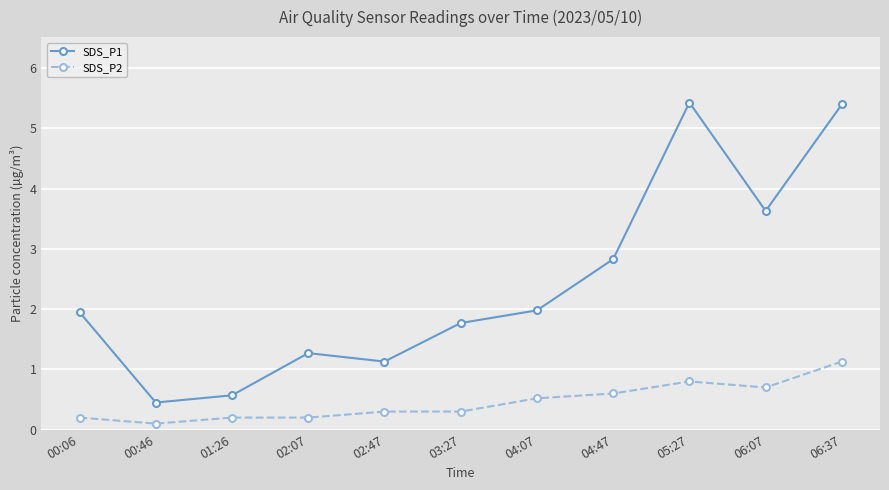

The value of SDS_P1 at 02:47 is 2.0. True or false?

False